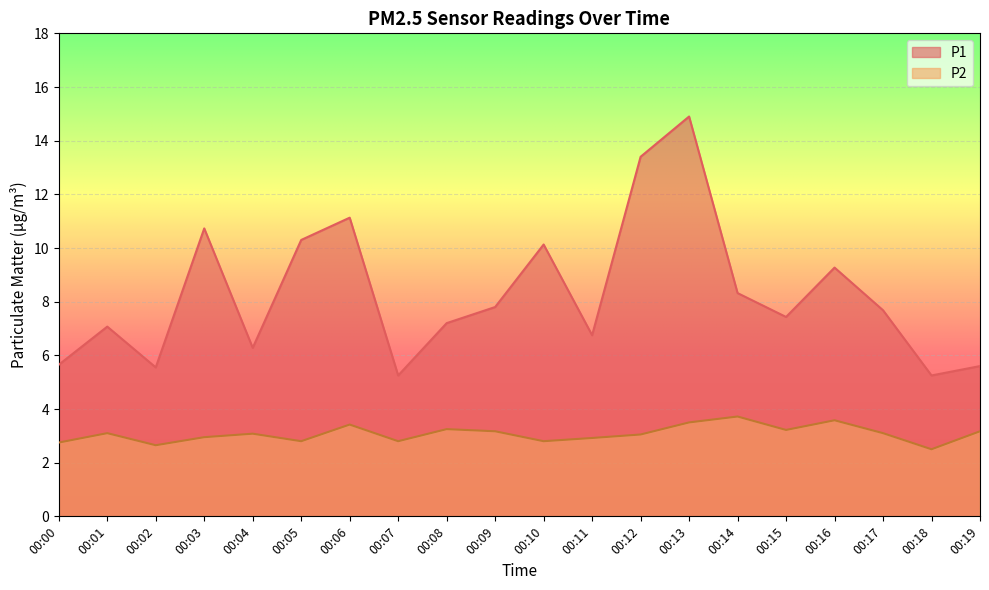

Does the chart display data point markers on the line(s)?

No